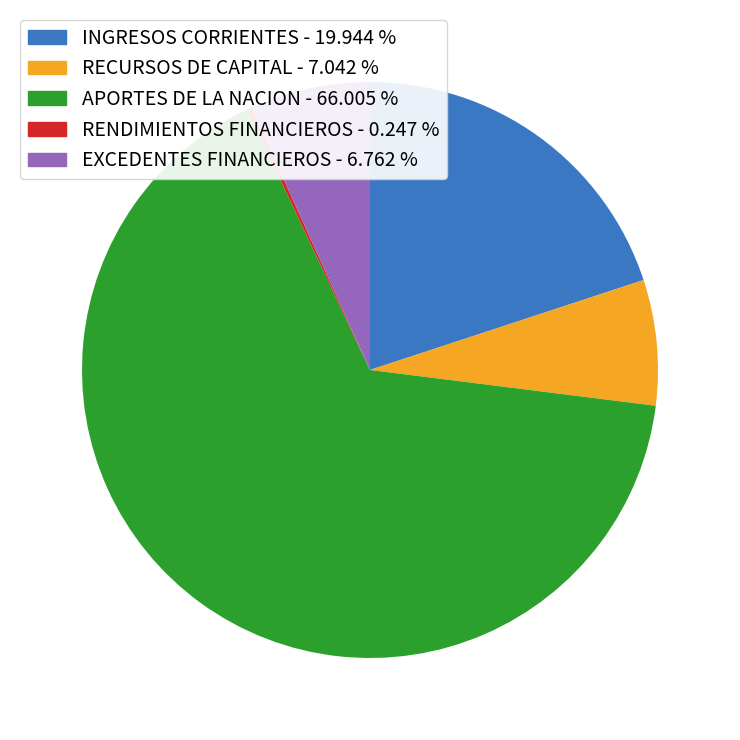

Is there a majority slice in this chart?

Yes